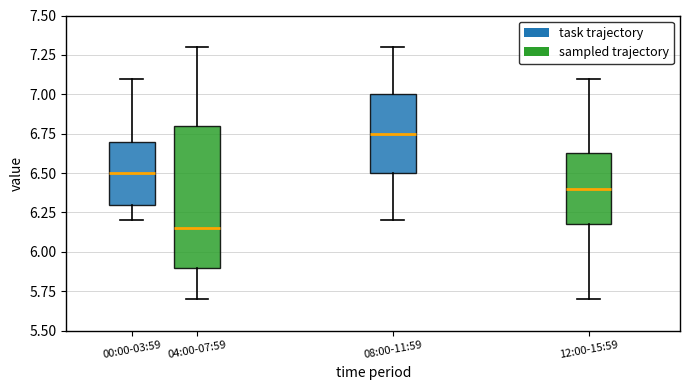

Which box has the lowest median line?

04:00-07:59